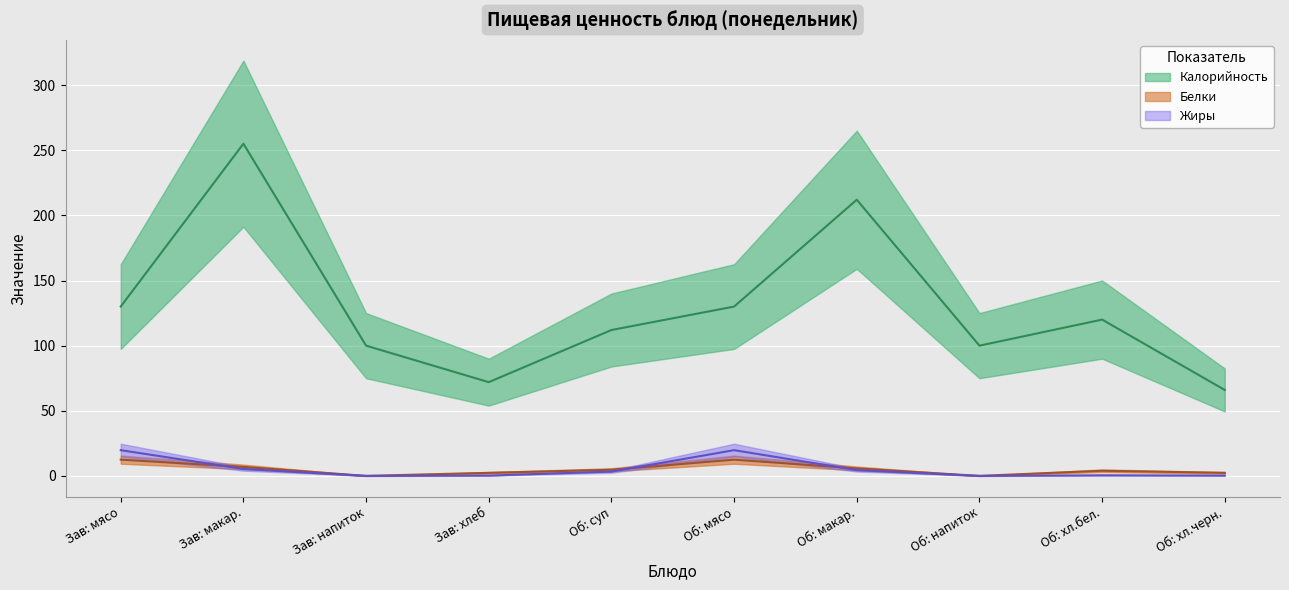

What position from the left is Зав: макар.?

2